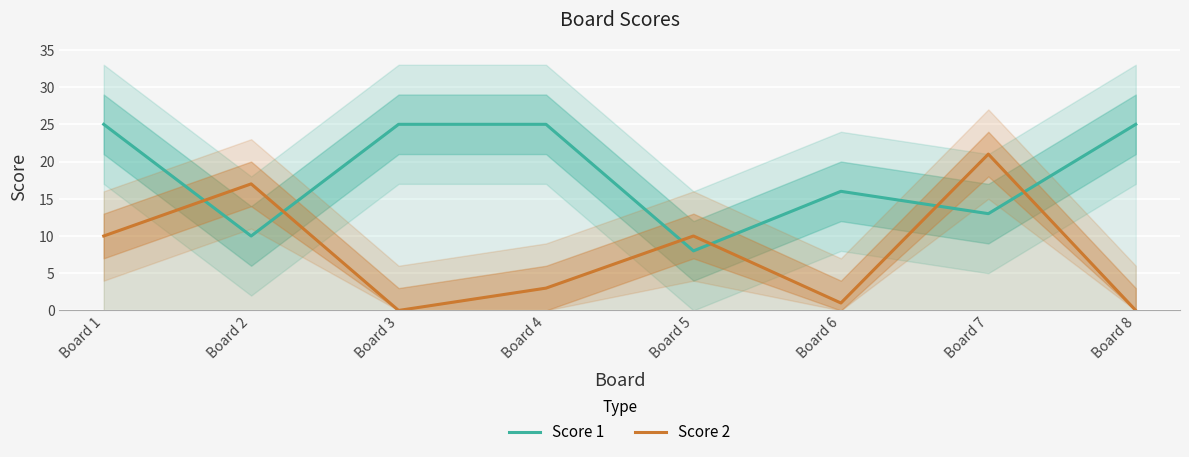

What is the difference between the Score 2 values at Board 2 and Board 8?

17